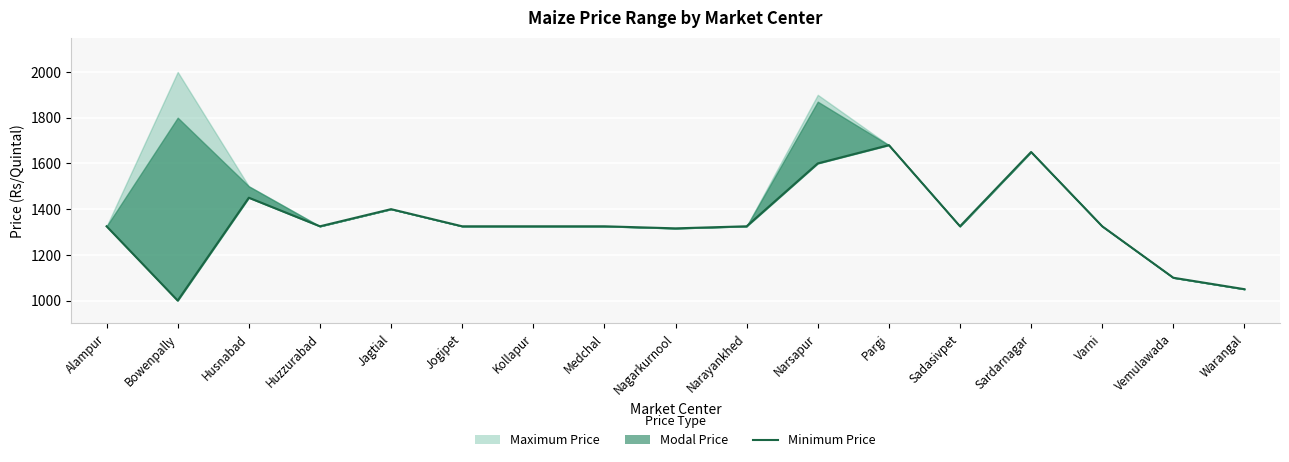

Where is the data nearest to the value 1340?

Alampur